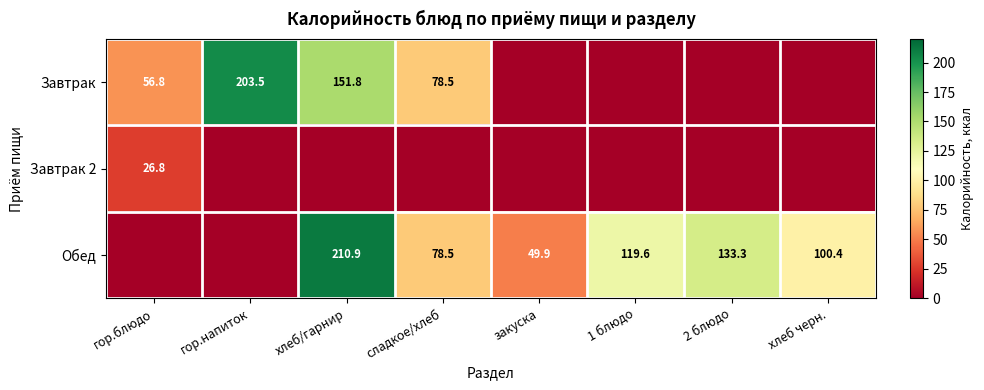

What is the difference between the highest and lowest values at закуска?

49.9